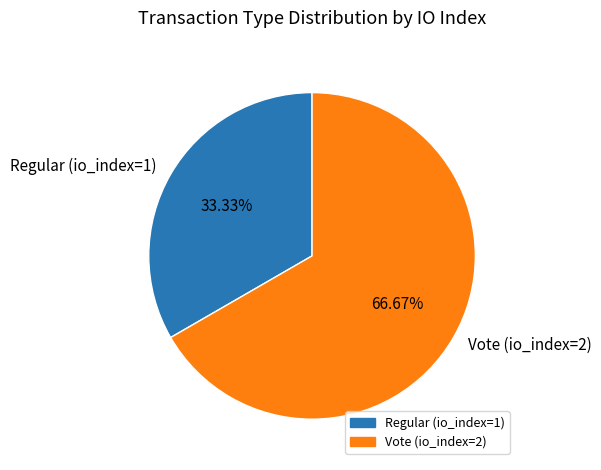

Which category has the smallest portion of the pie?

Regular (io_index=1)